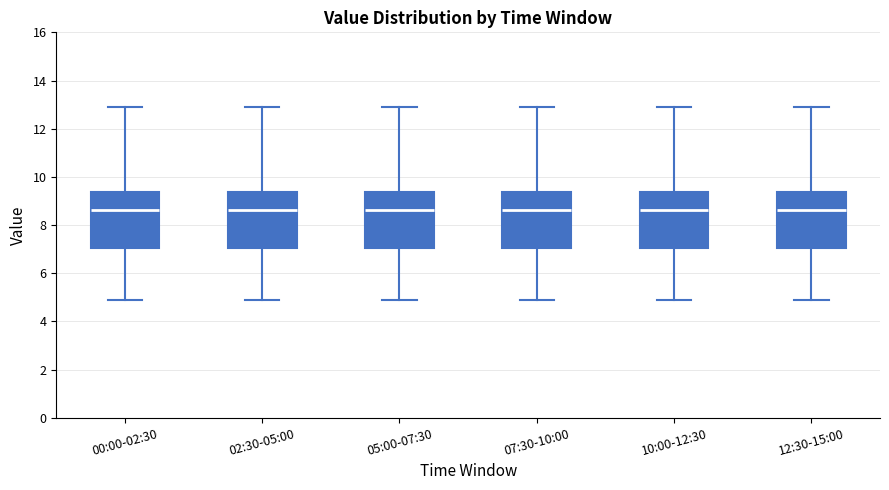

Reading left to right, read every box against the y-axis: the position of its median line, the range the box covers, and the ends of its whiskers. The values are not printed on the chart, so give them approximately, as read against the axis.

00:00-02:30: median 8.6, box 7.0 to 9.4, whiskers 4.8 to 12.8
02:30-05:00: median 8.6, box 7.0 to 9.4, whiskers 4.8 to 12.8
05:00-07:30: median 8.6, box 7.0 to 9.4, whiskers 4.8 to 12.8
07:30-10:00: median 8.6, box 7.0 to 9.4, whiskers 4.8 to 12.8
10:00-12:30: median 8.6, box 7.0 to 9.4, whiskers 4.8 to 12.8
12:30-15:00: median 8.6, box 7.0 to 9.4, whiskers 4.8 to 12.8